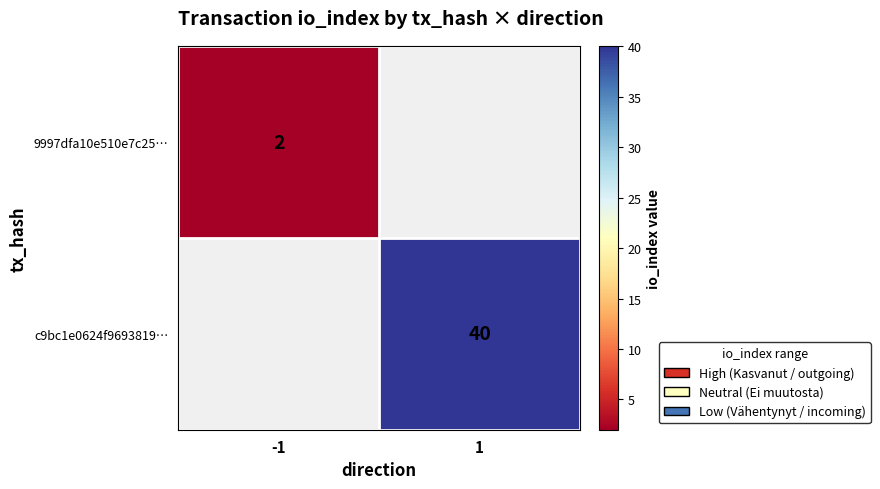

The 9997dfa10e510e7c25… series shows 2 at -1. True or false?

True